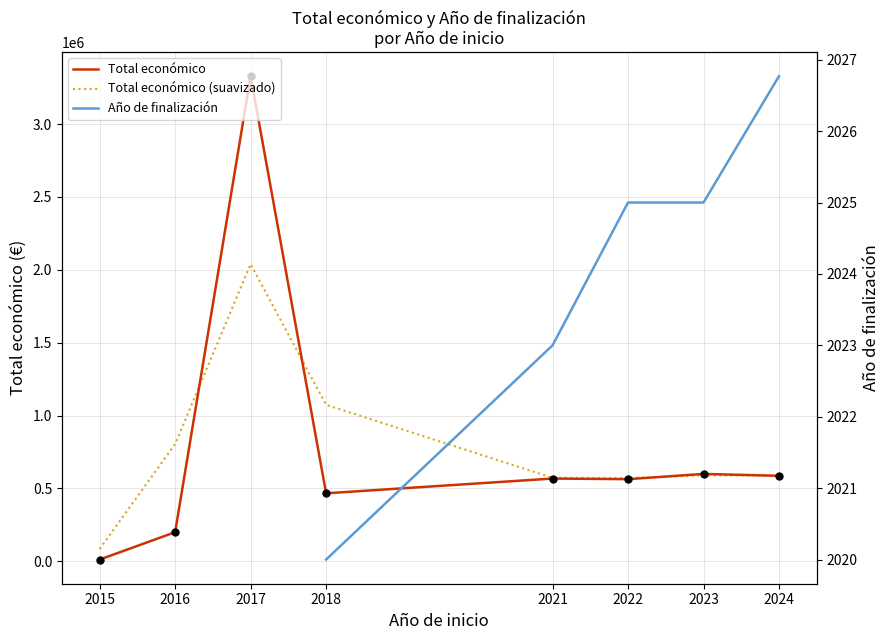

What is the greatest value displayed?

3328086.3